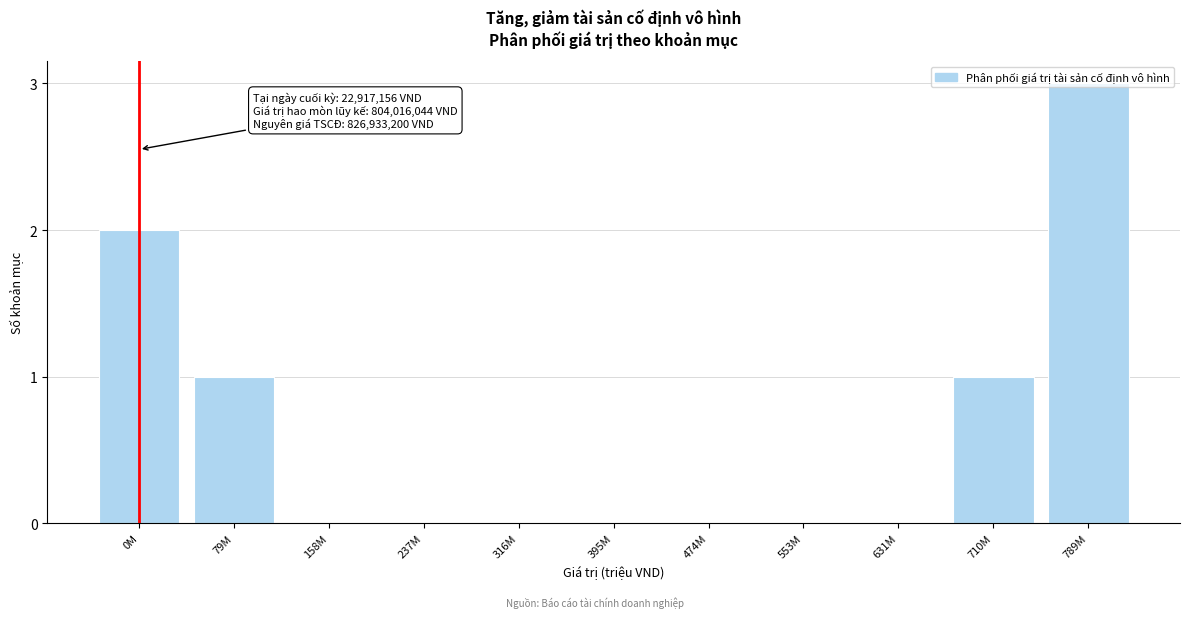

Read the value at 789M.

3